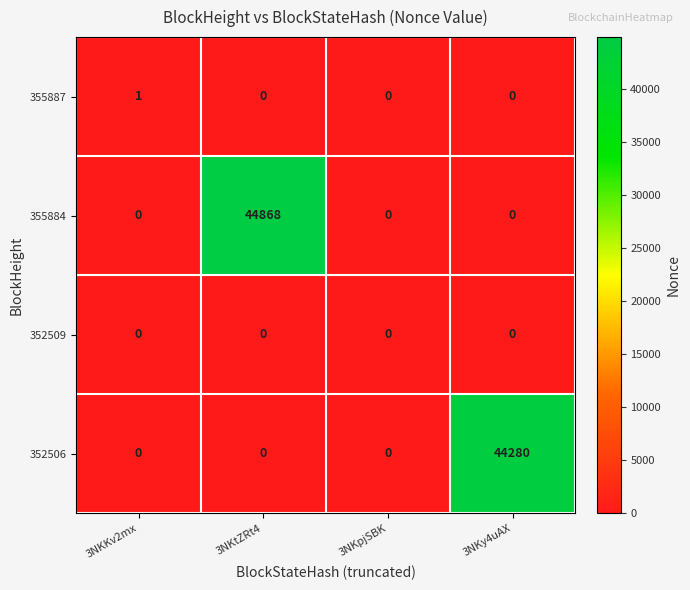

True or false: 355887 has a value of 0 at 3NKy4uAX.

True